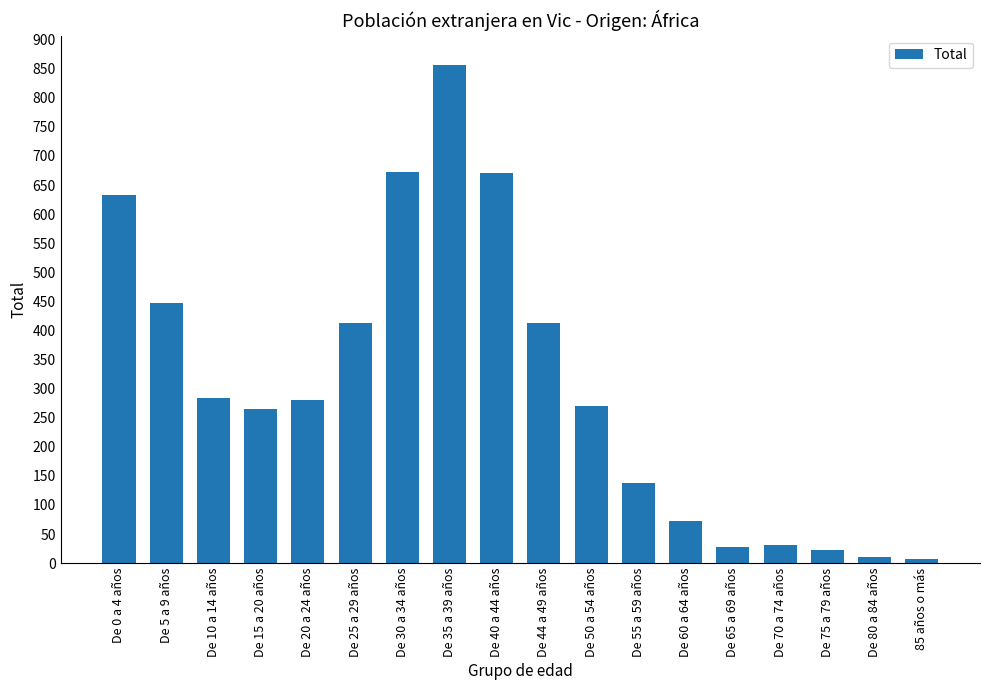

What value does the data have at De 0 a 4 años?

633